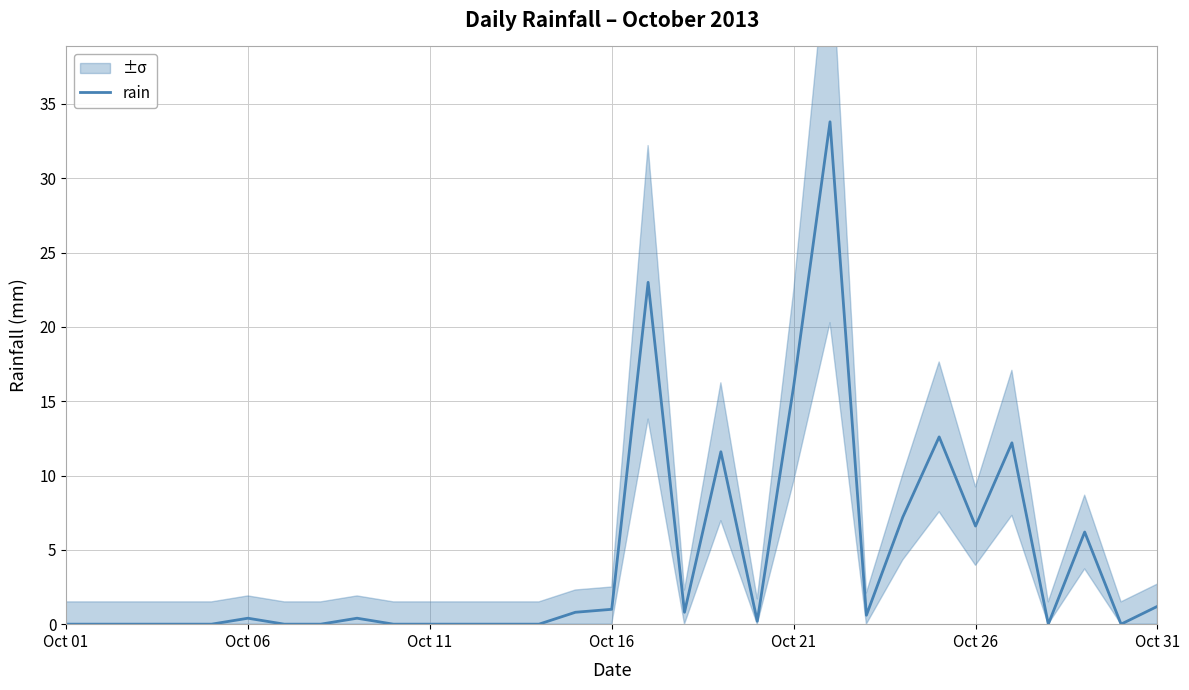

What is the sum of the values at Oct 26 and Oct 16?

7.6